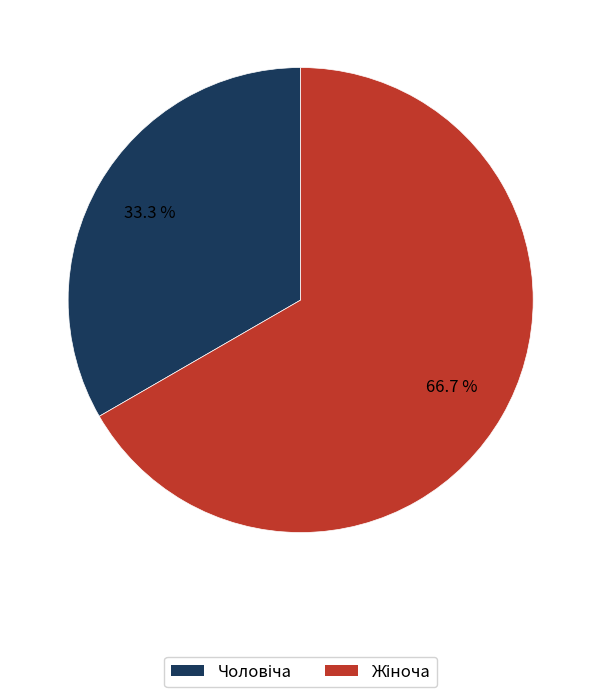

Is there any slice that represents more than half of the pie?

Yes